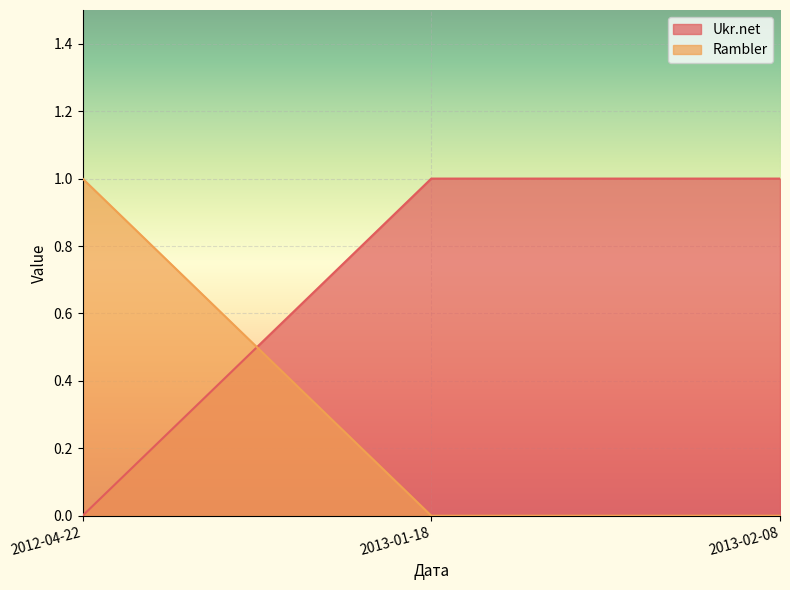

How many categories are shown in the chart?

3